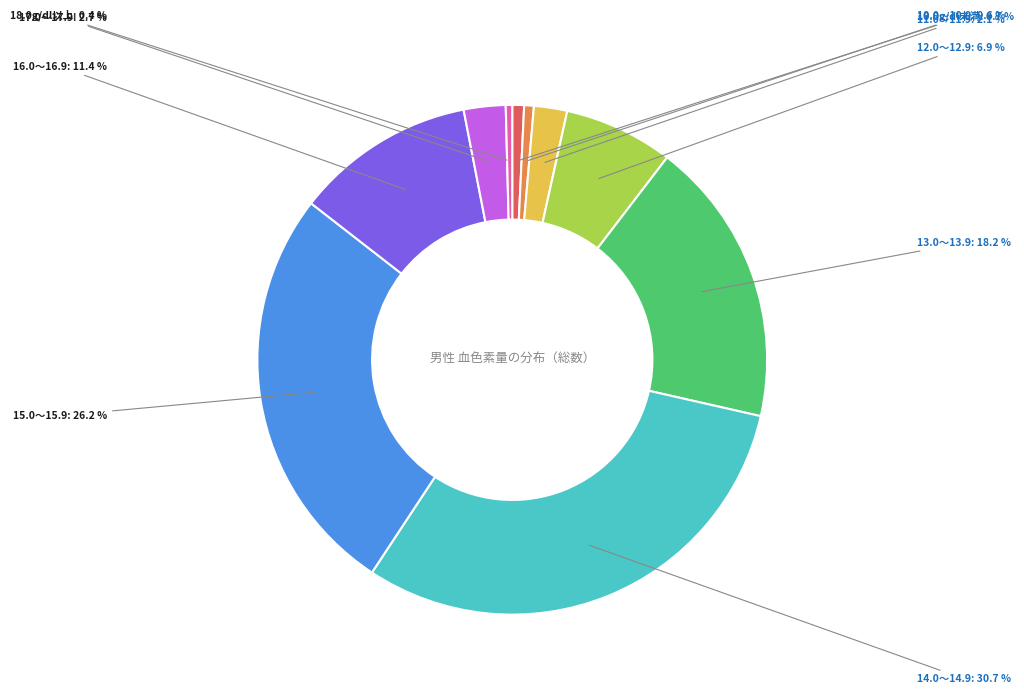

Is there any slice that represents more than half of the pie?

No